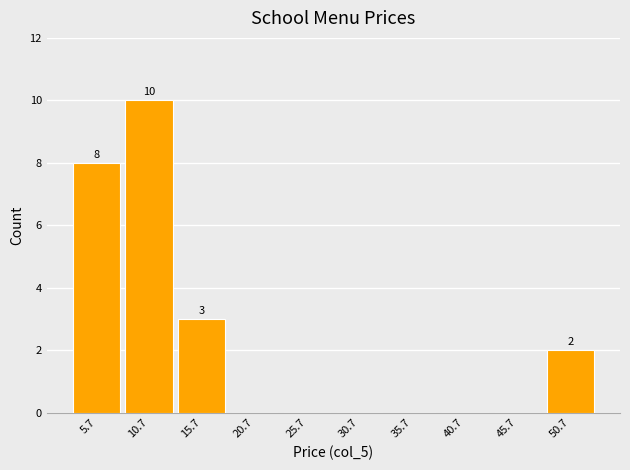

Which range on the x-axis has the tallest bar?

8 to 13